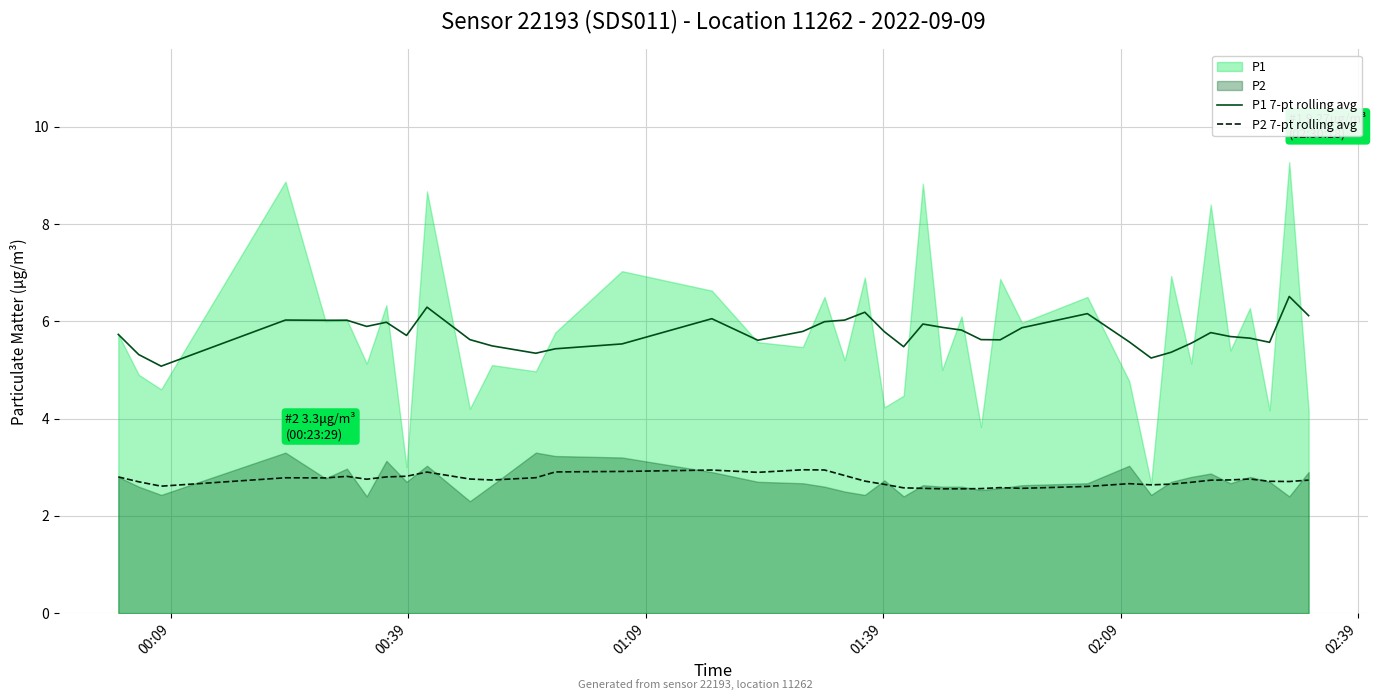

True or false: P1 7-pt rolling avg and P2 7-pt rolling avg intersect in this chart.

False